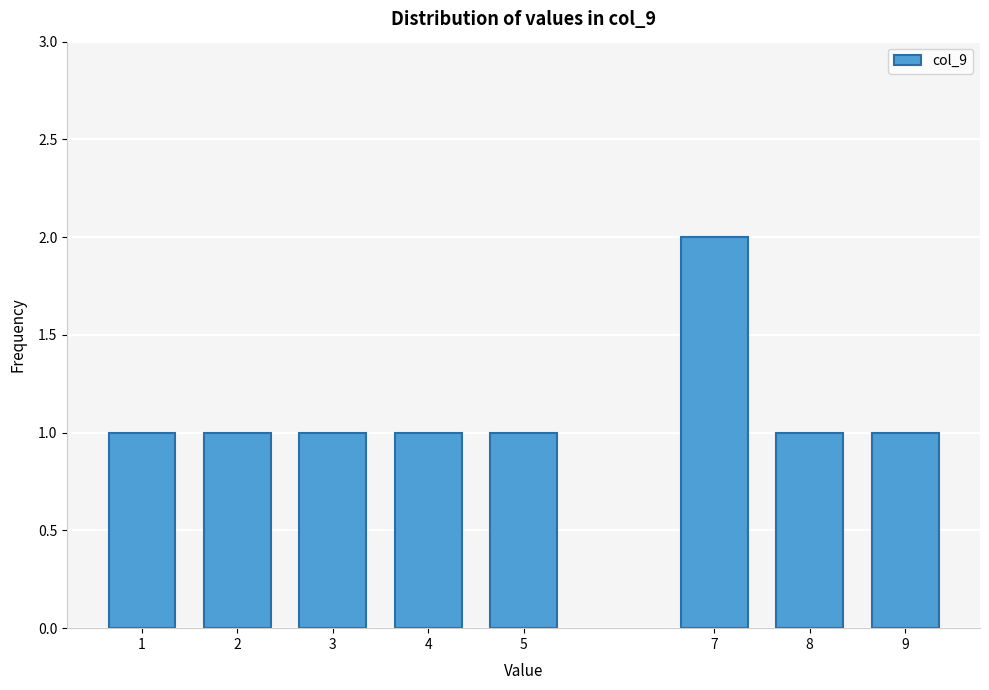

Reading left to right, what are all the values shown in this chart?

1	1	1	1	1	2	1	1